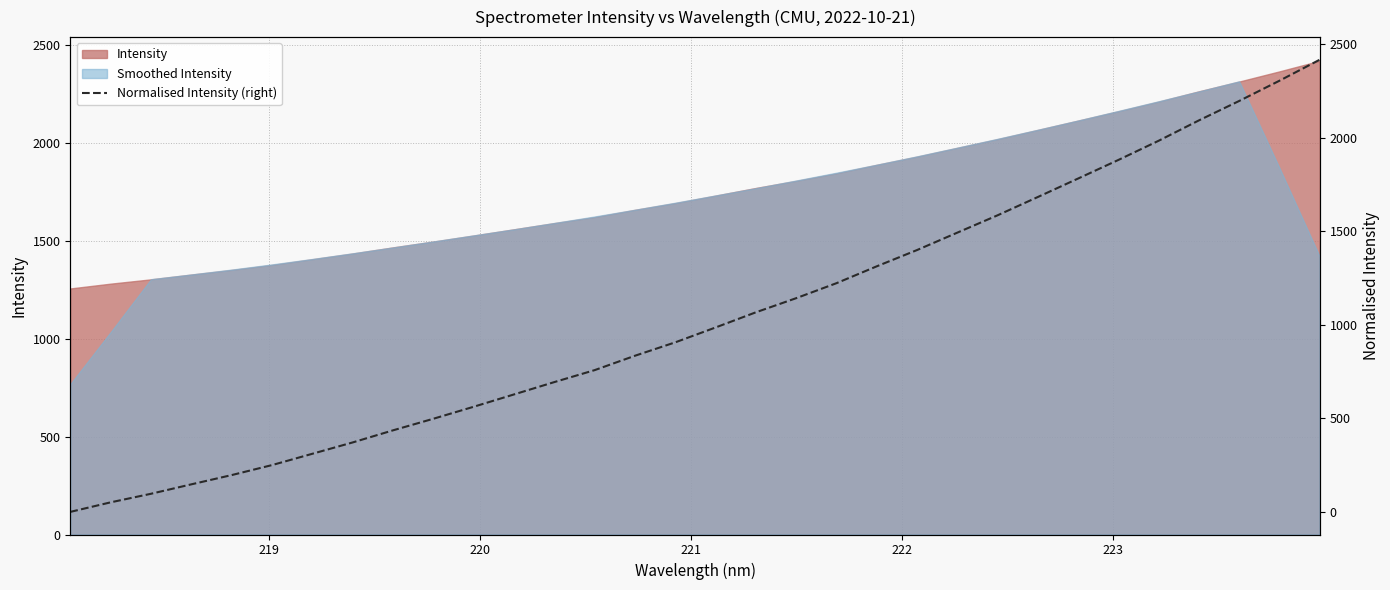

What is the lowest value of the Intensity series?

1255.7